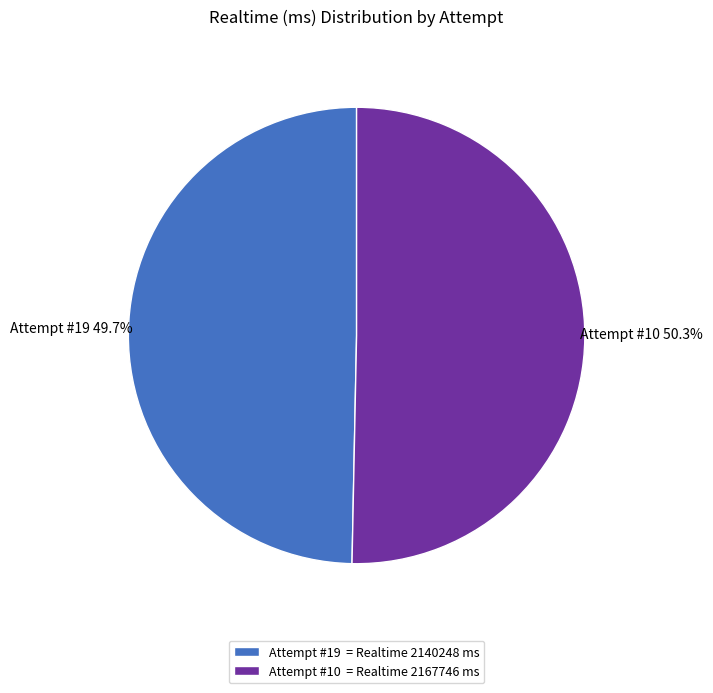

Rank the categories by value from lowest to highest.

Attempt #19, Attempt #10